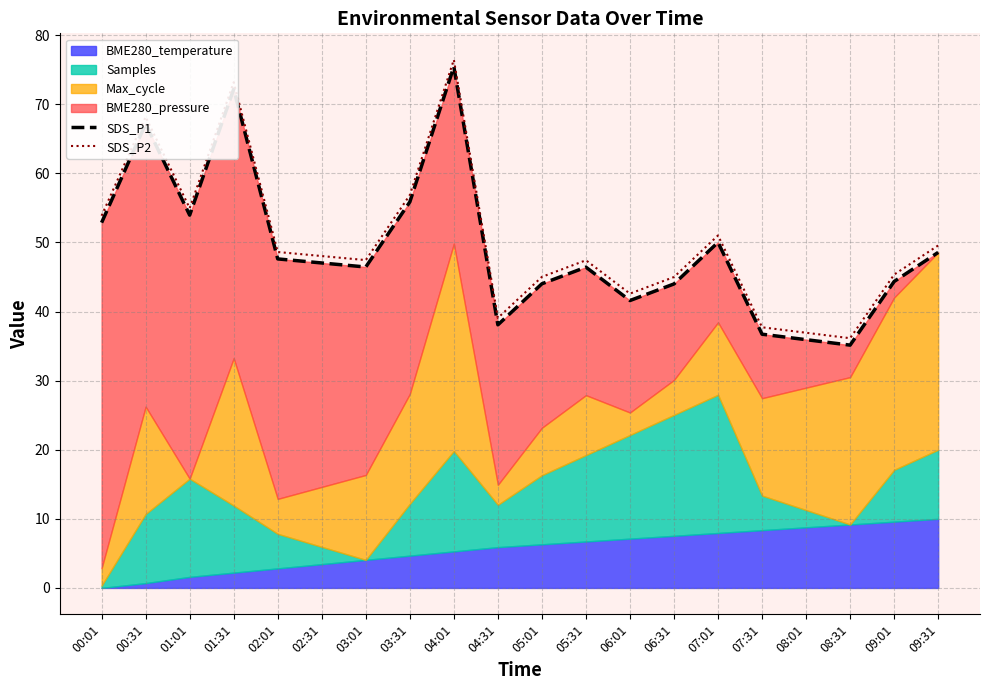

True or false: SDS_P2 and SDS_P1 cross at least once.

False